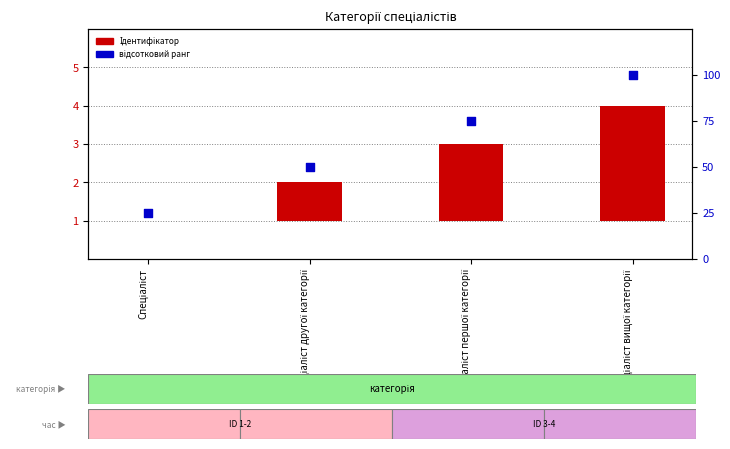

What are all the series names shown in the legend?

Ідентифікатор, відсотковий ранг